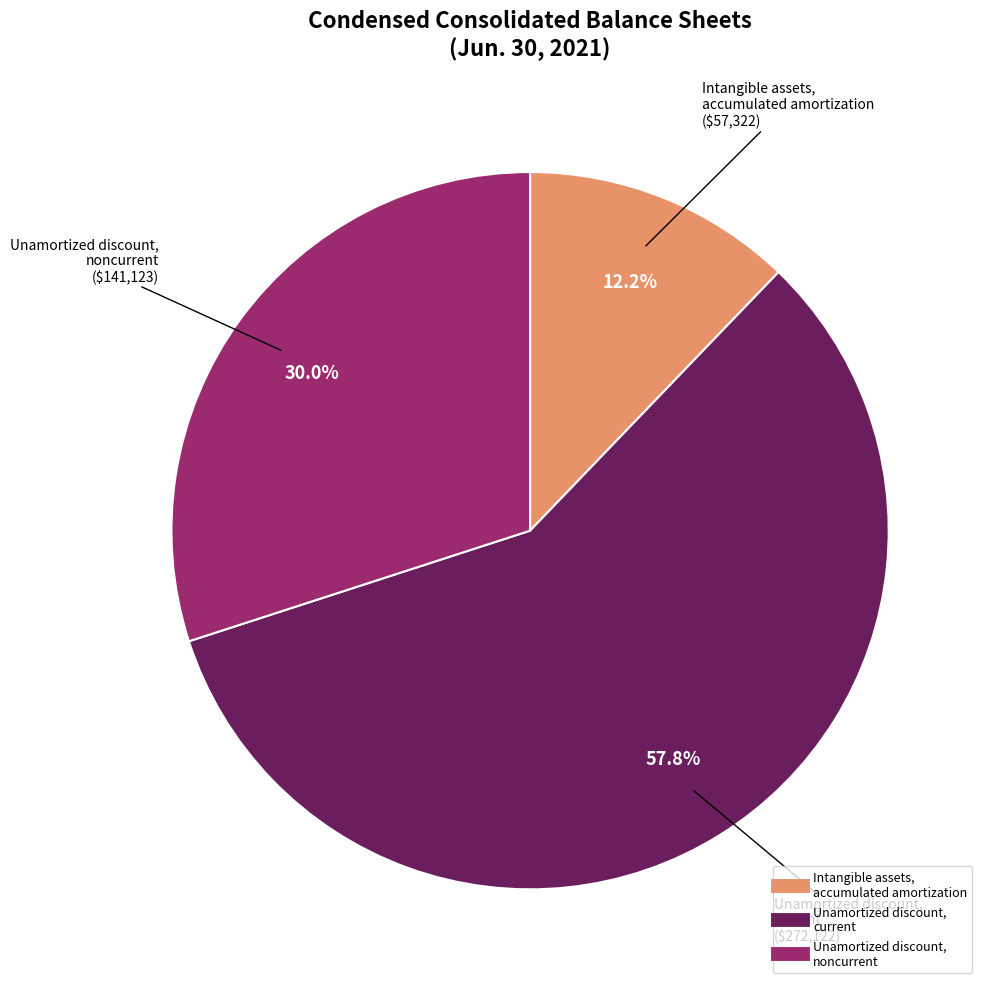

Does Unamortized discount, noncurrent represent more than half of the total?

No